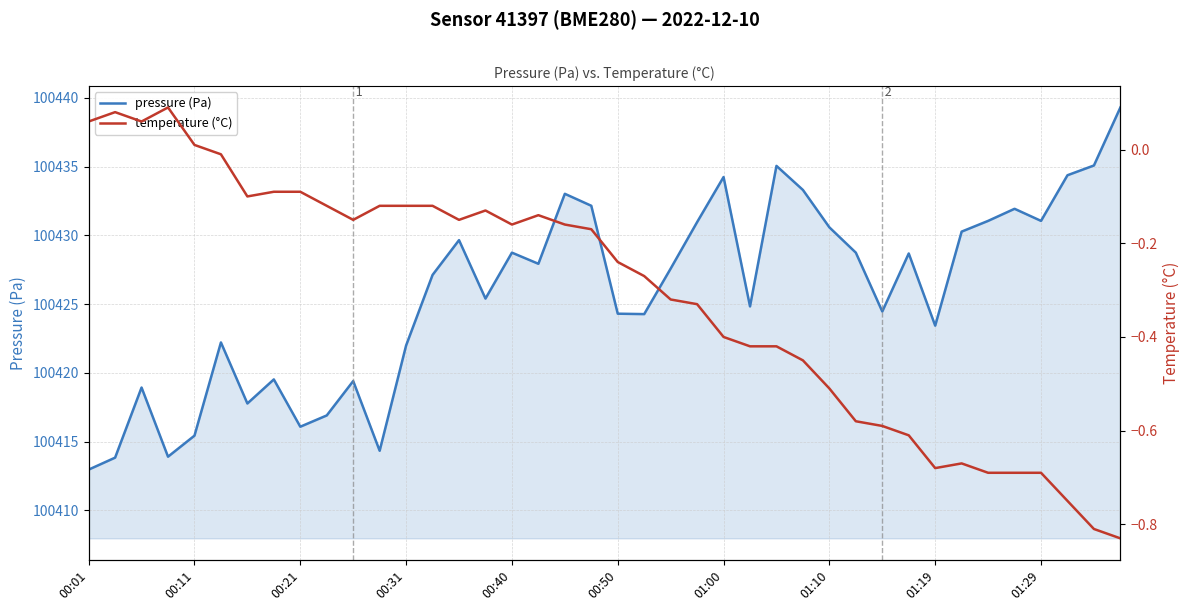

Rank the series by their maximum value, from lowest to highest.

temperature (°C), pressure (Pa)